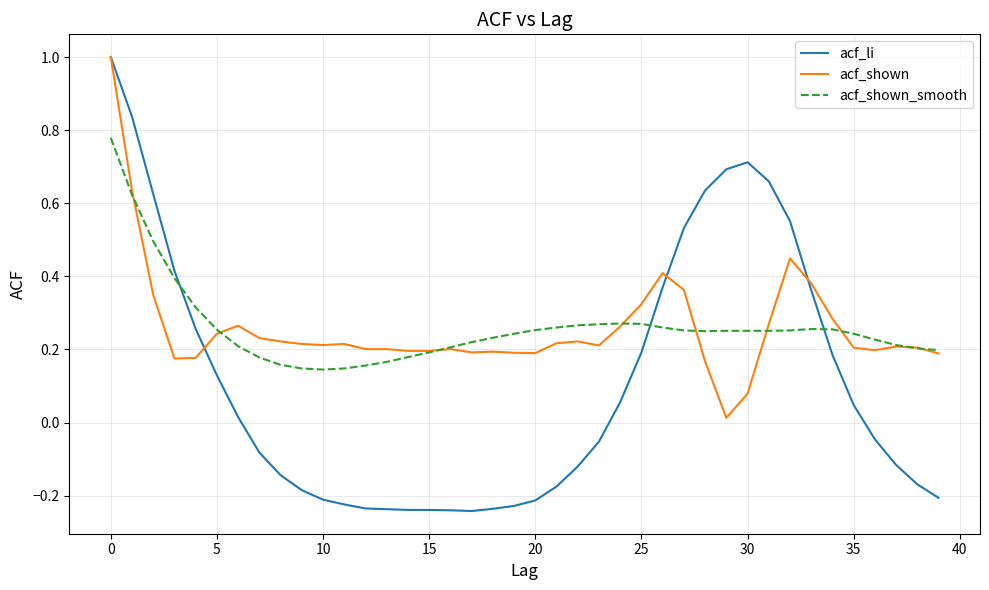

What is the greatest value displayed?

1.0